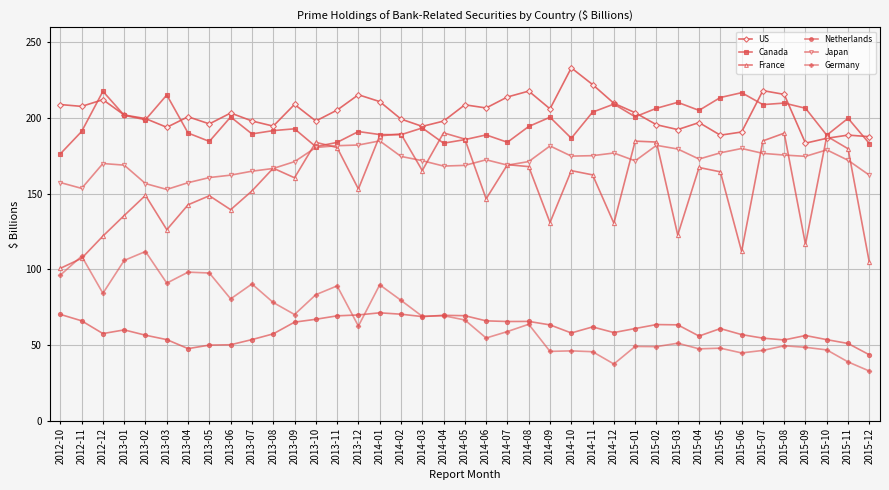

What is the average value of the France series?

155.4